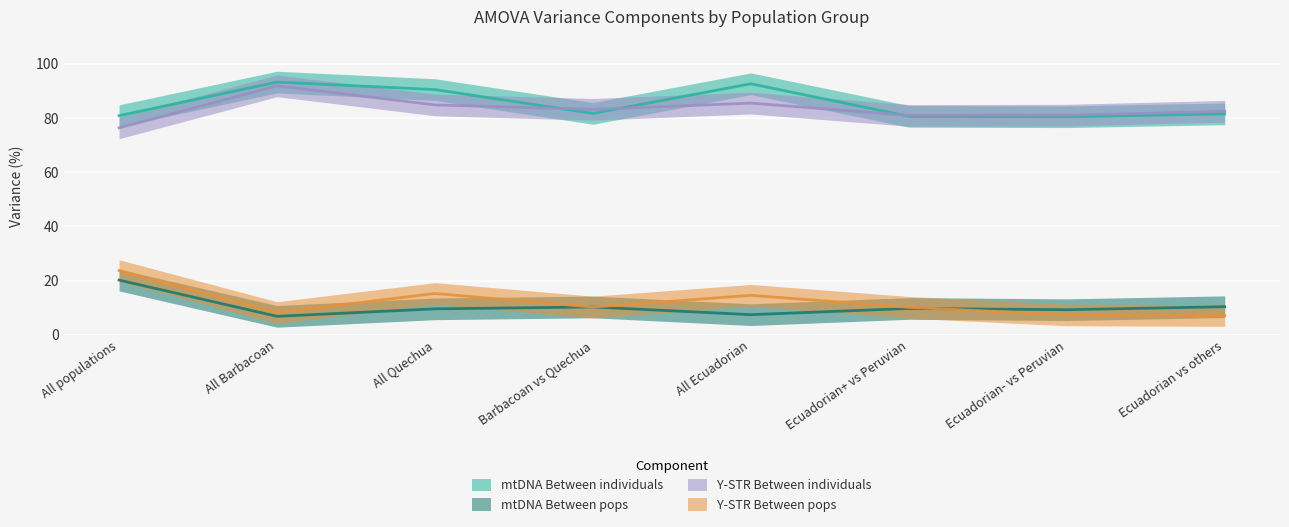

What is the difference between the second highest and minimum values in the Y-STR Between individuals series?

9.1